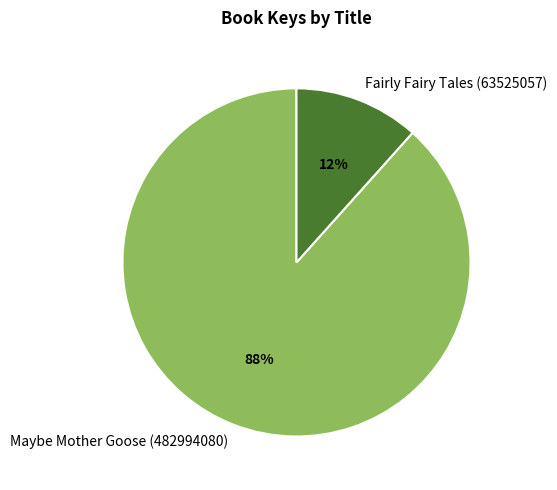

To the nearest percent, what is the combined percentage of Fairly Fairy Tales (63525057) and Maybe Mother Goose (482994080)?

100%